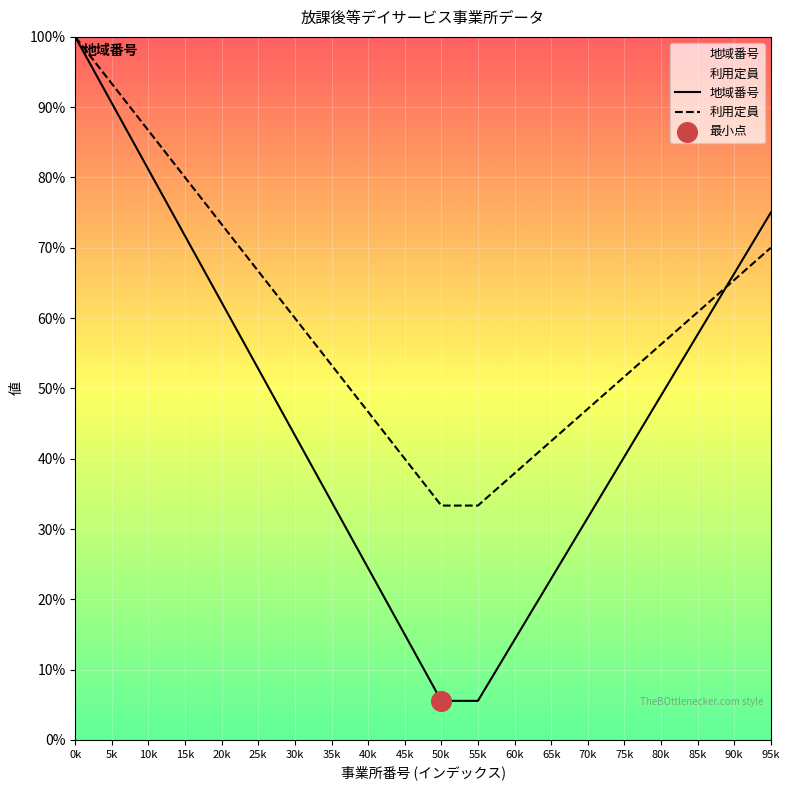

Which series has the largest total across all categories?

利用定員